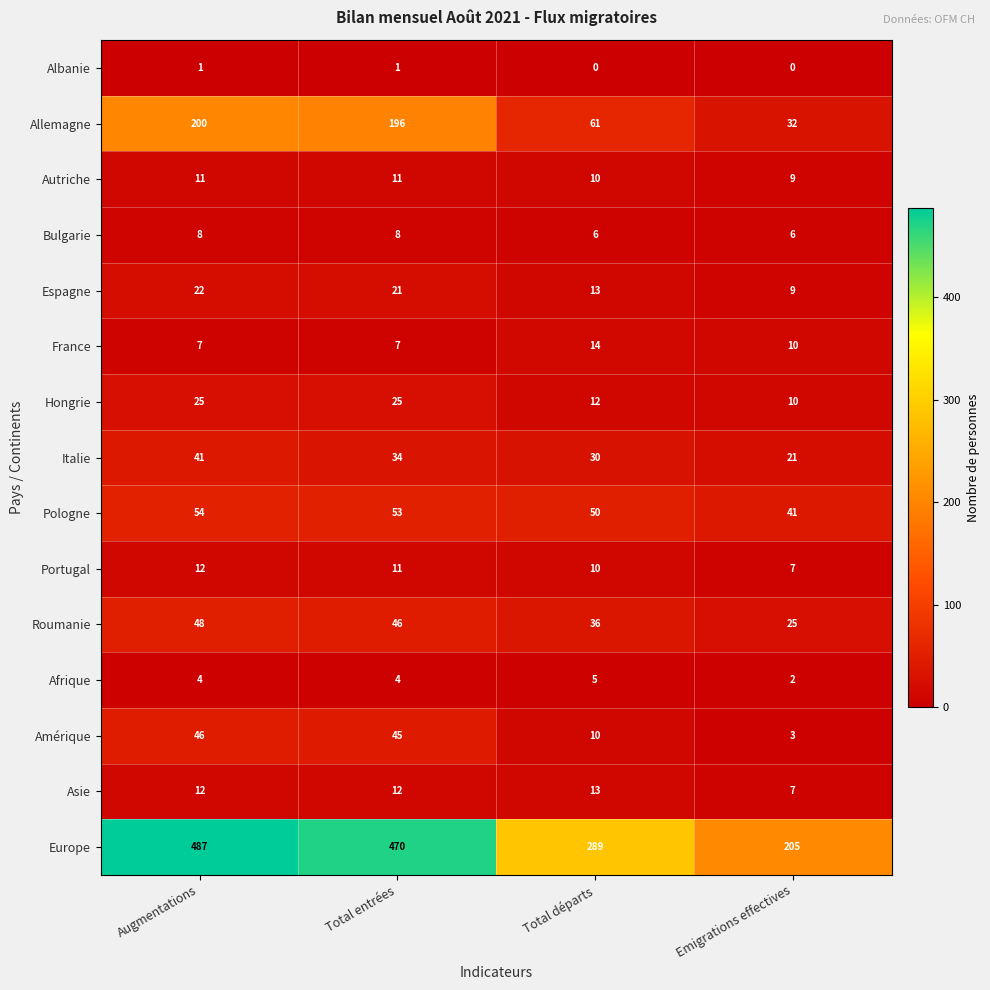

The value of Allemagne at Augmentations is 200. True or false?

True